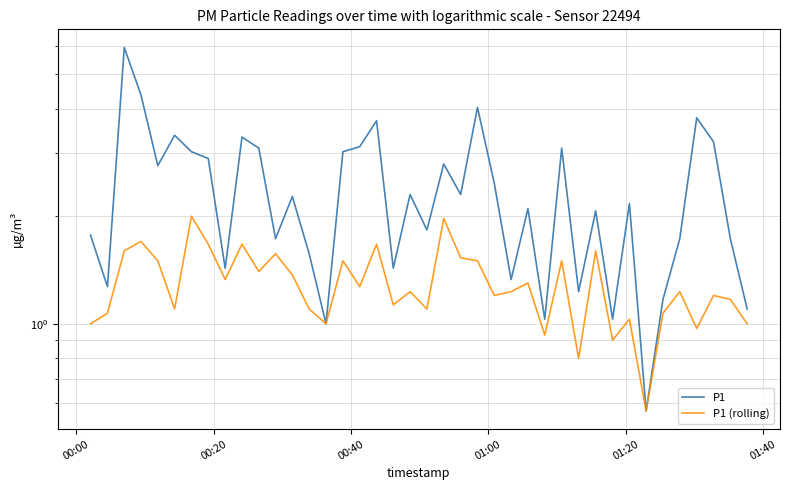

Rank the series by their maximum value, from highest to lowest.

P1, P1 (rolling)